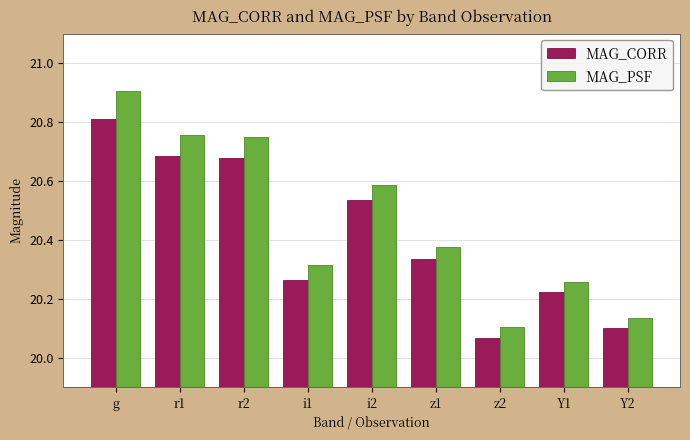

What is the sum of the MAG_CORR values at i2 and Y2?

40.6